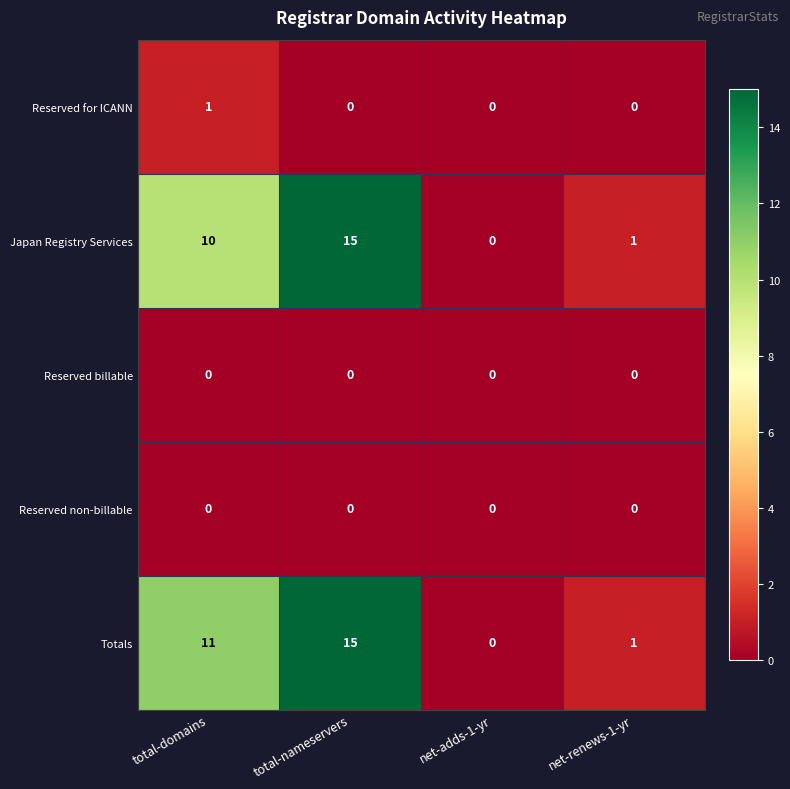

Which category has the highest value in the Japan Registry Services series?

total-nameservers